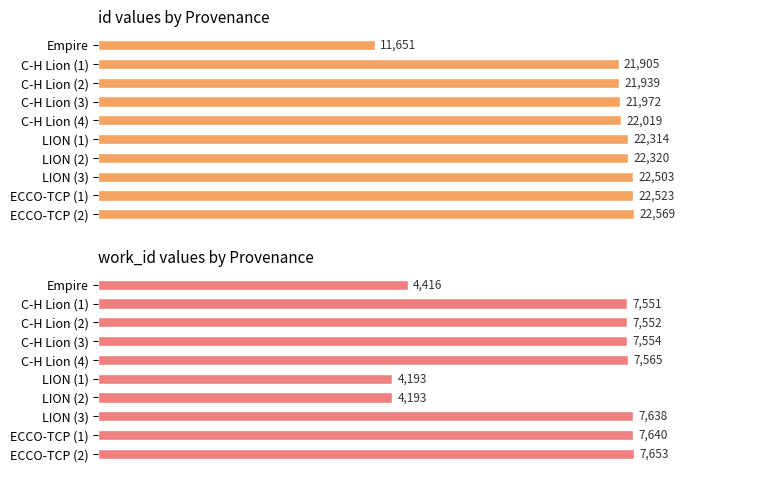

Which series changed the most between C-H Lion (1) and LION (1)?

work_id